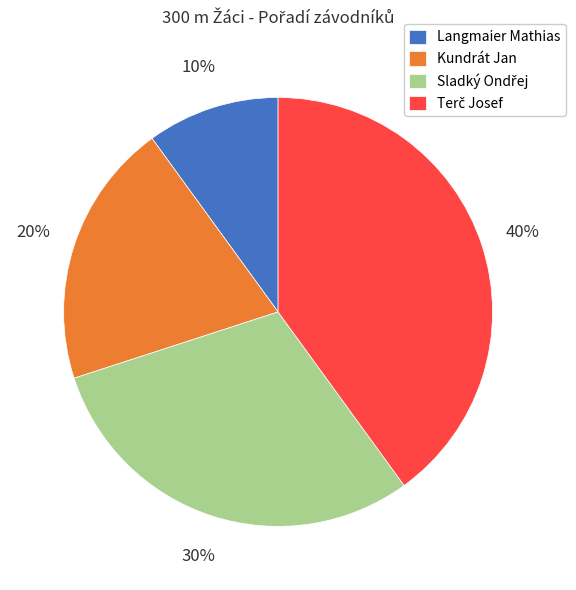

What percentage is the Langmaier Mathias slice, to the nearest percent?

10%